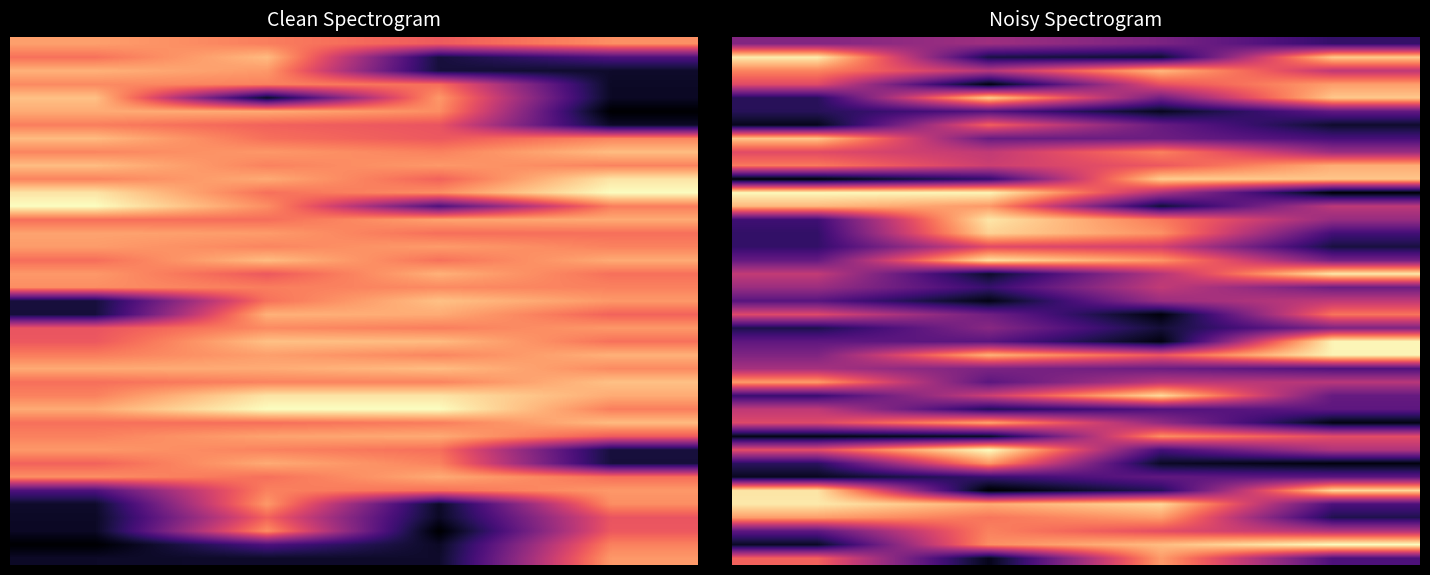

At how many categories does at least one series exceed 0?

4